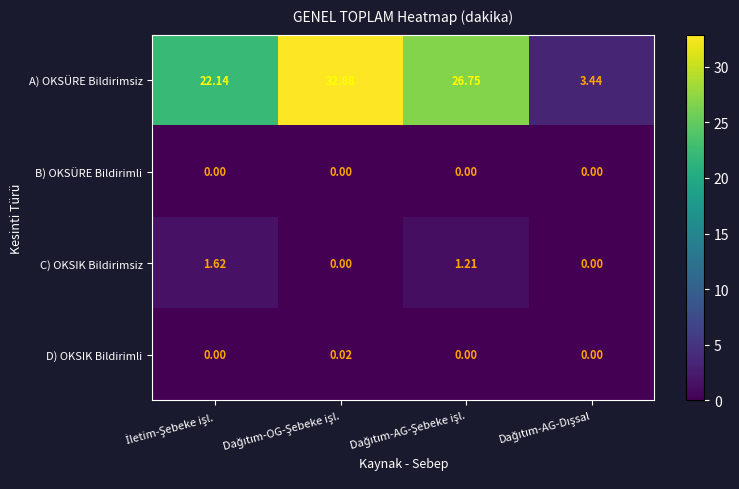

Rank the series by their maximum value, from lowest to highest.

B) OKSÜRE Bildirimli, D) OKSIK Bildirimli, C) OKSIK Bildirimsiz, A) OKSÜRE Bildirimsiz